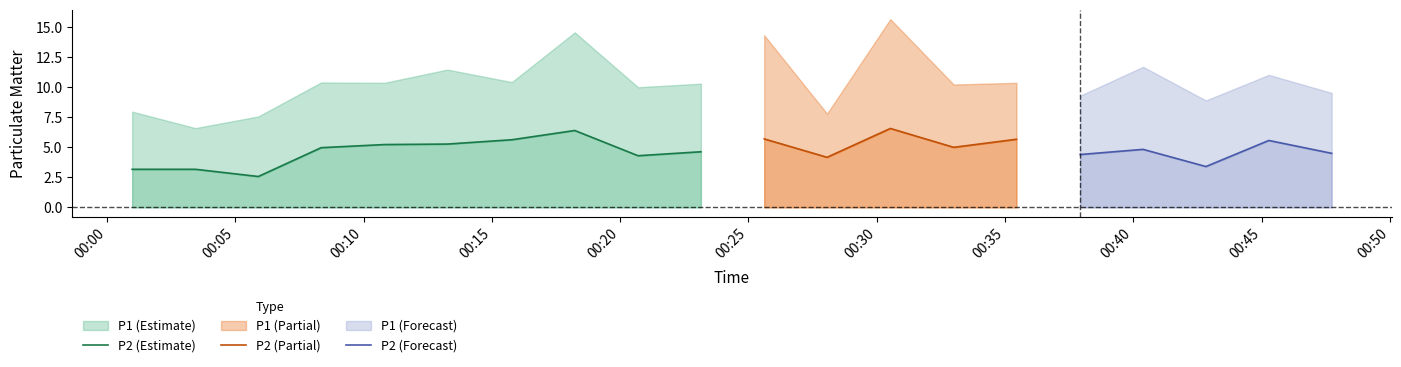

What is the sum of all P1 values?

208.5